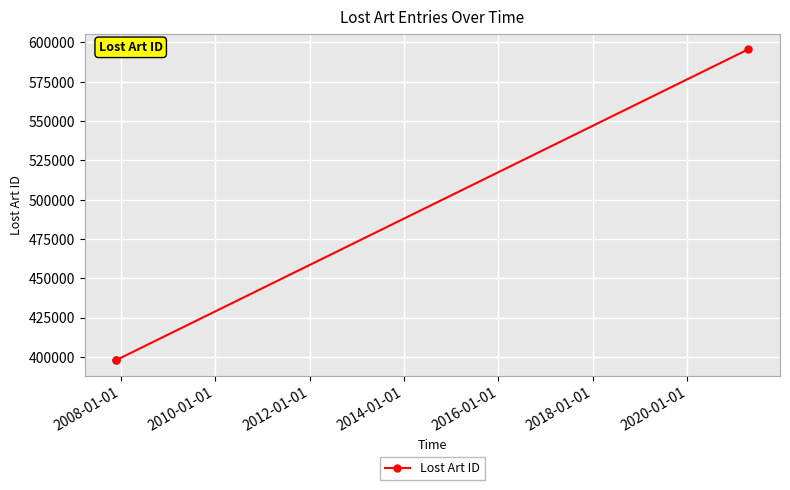

Is it true that the value at 2008-01-01 is 583360?

False